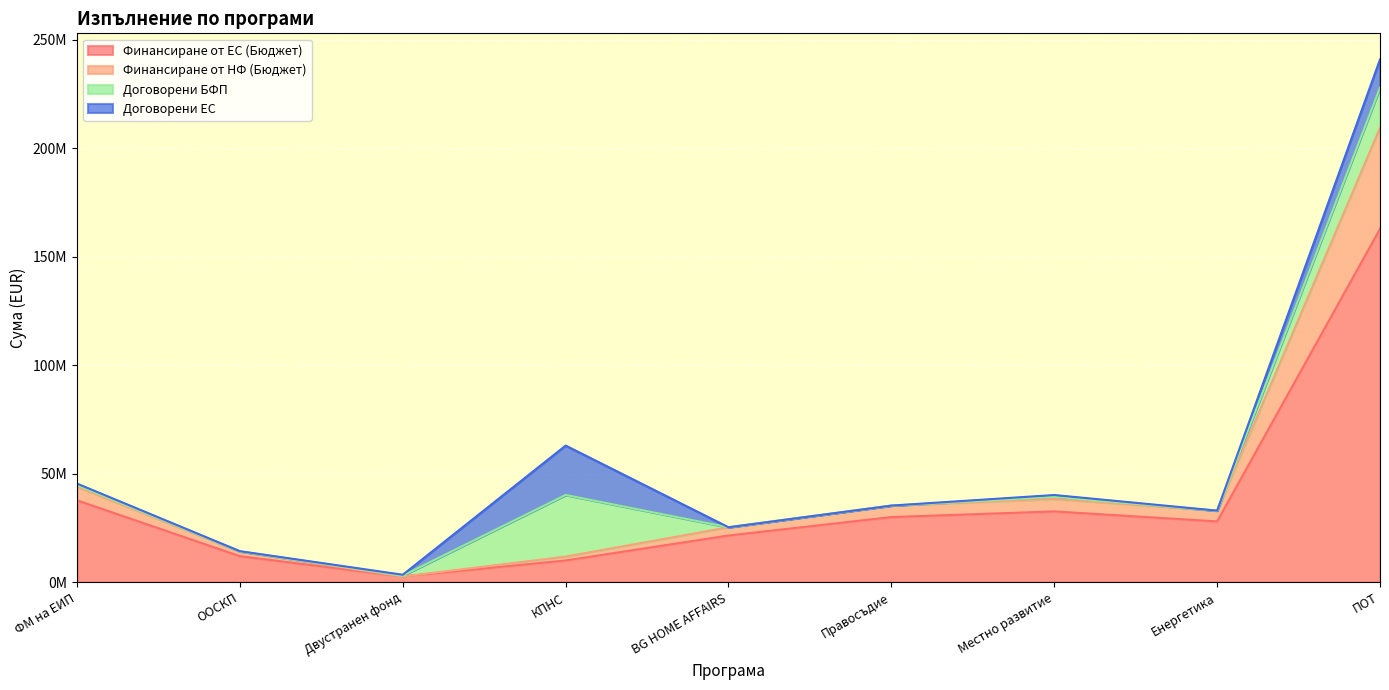

At how many categories does at least one series exceed 130840912?

1